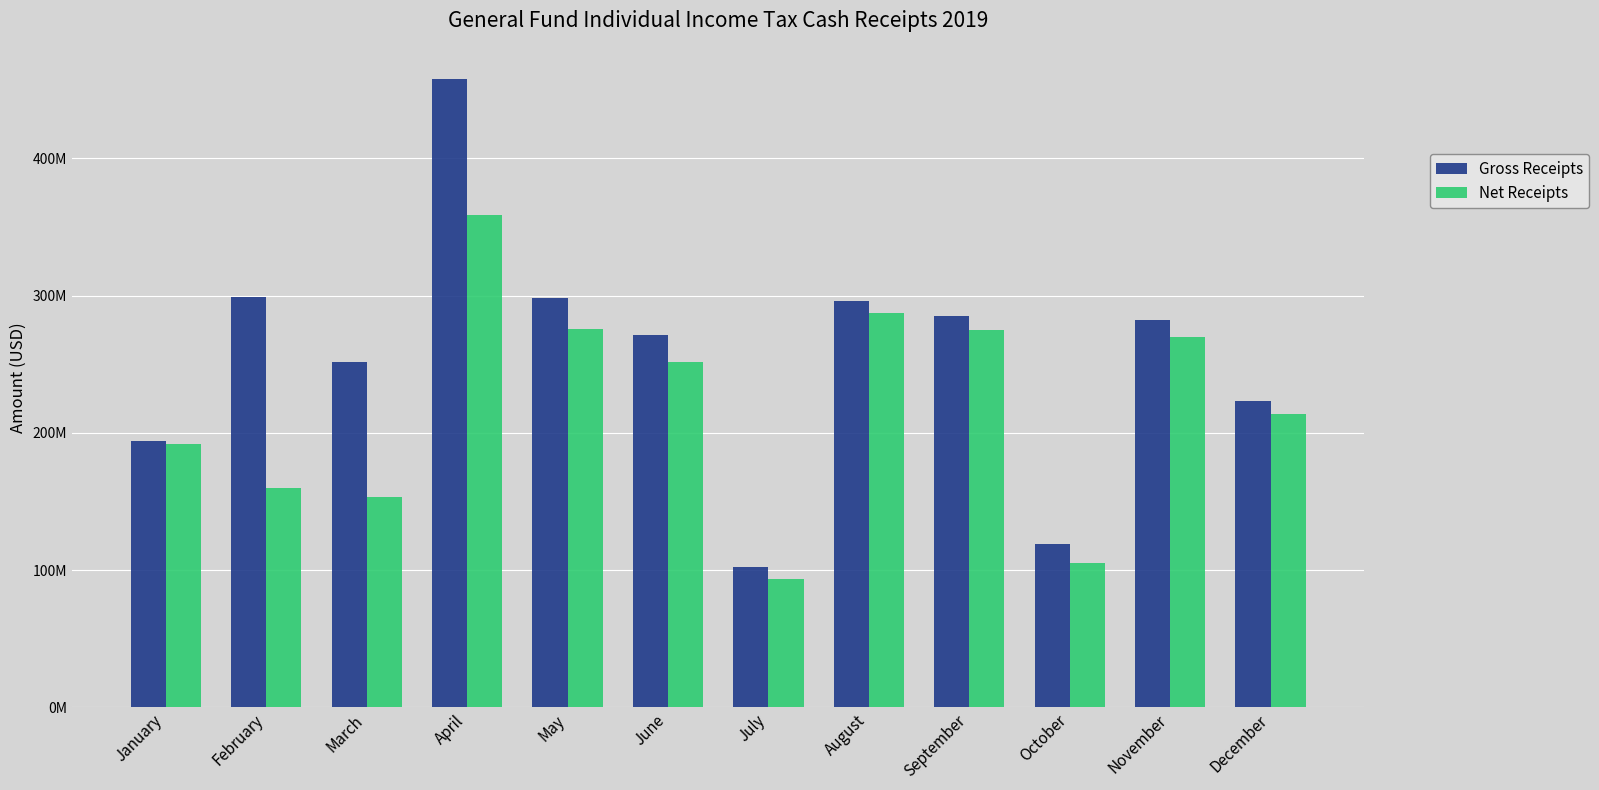

Rank the categories by Gross Receipts value from highest to lowest.

April, February, May, August, September, November, June, March, December, January, October, July